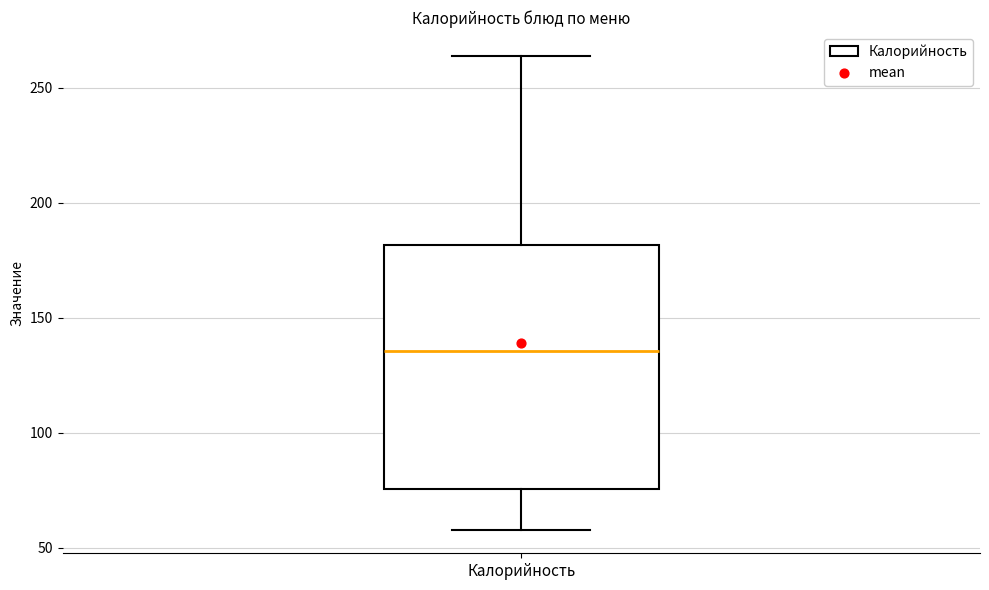

Transcribe this box plot: give where the median line is, the range the box spans, and where the two whiskers end, as read against the y-axis. The values are not printed on the chart, so give them approximately, as read against the axis.

median 135, box 75 to 180, whiskers 60 to 265